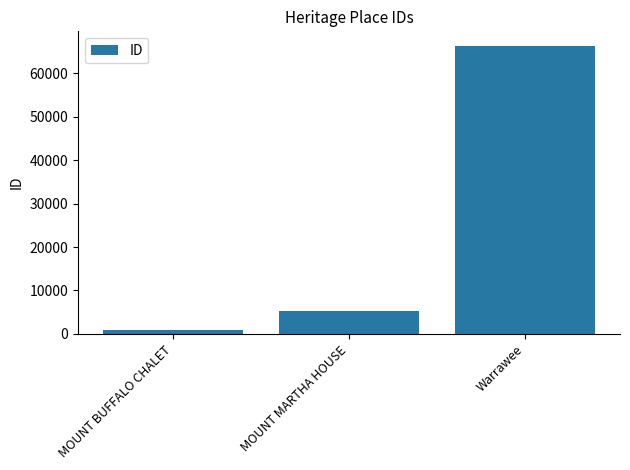

What is the maximum value shown in the chart?

66380